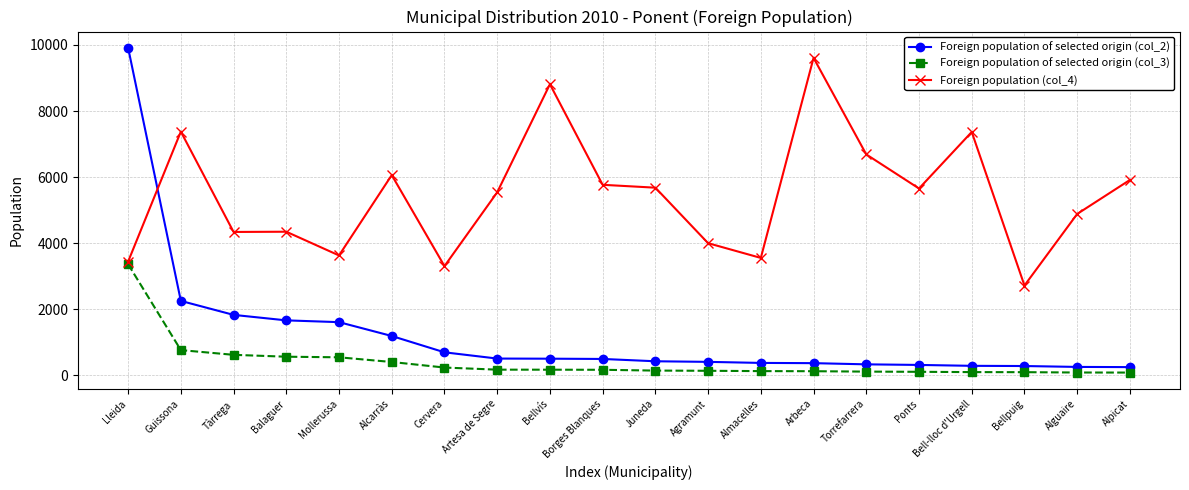

Which series changed the most between Torrefarrera and Bell-lloc d'Urgell?

Foreign population (col_4)